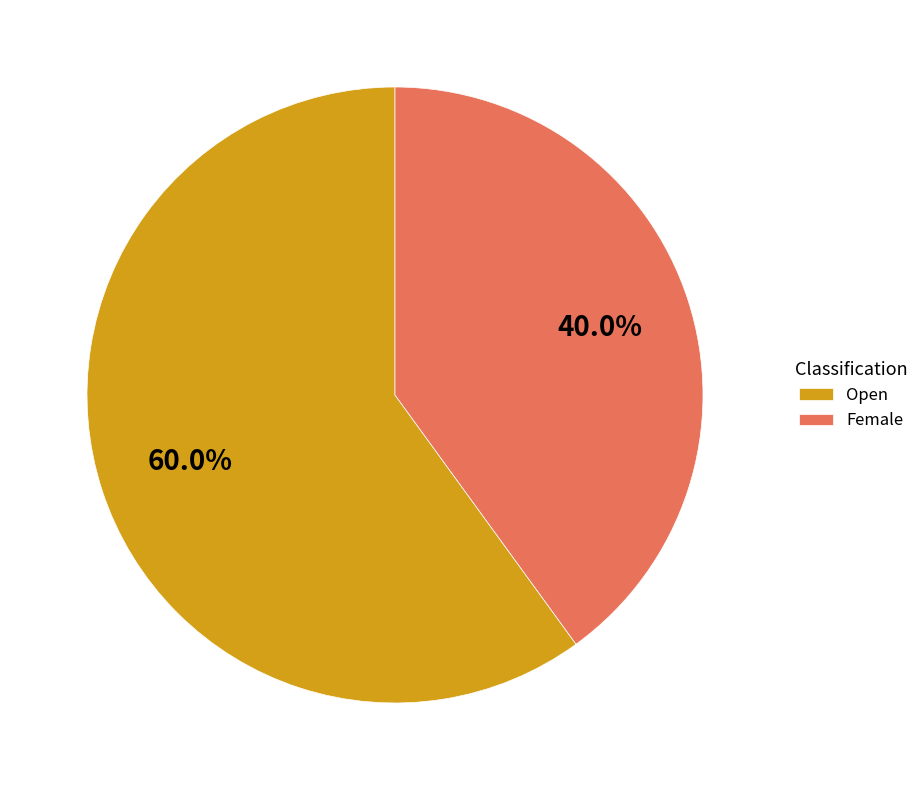

Count the number of slices in the pie.

2